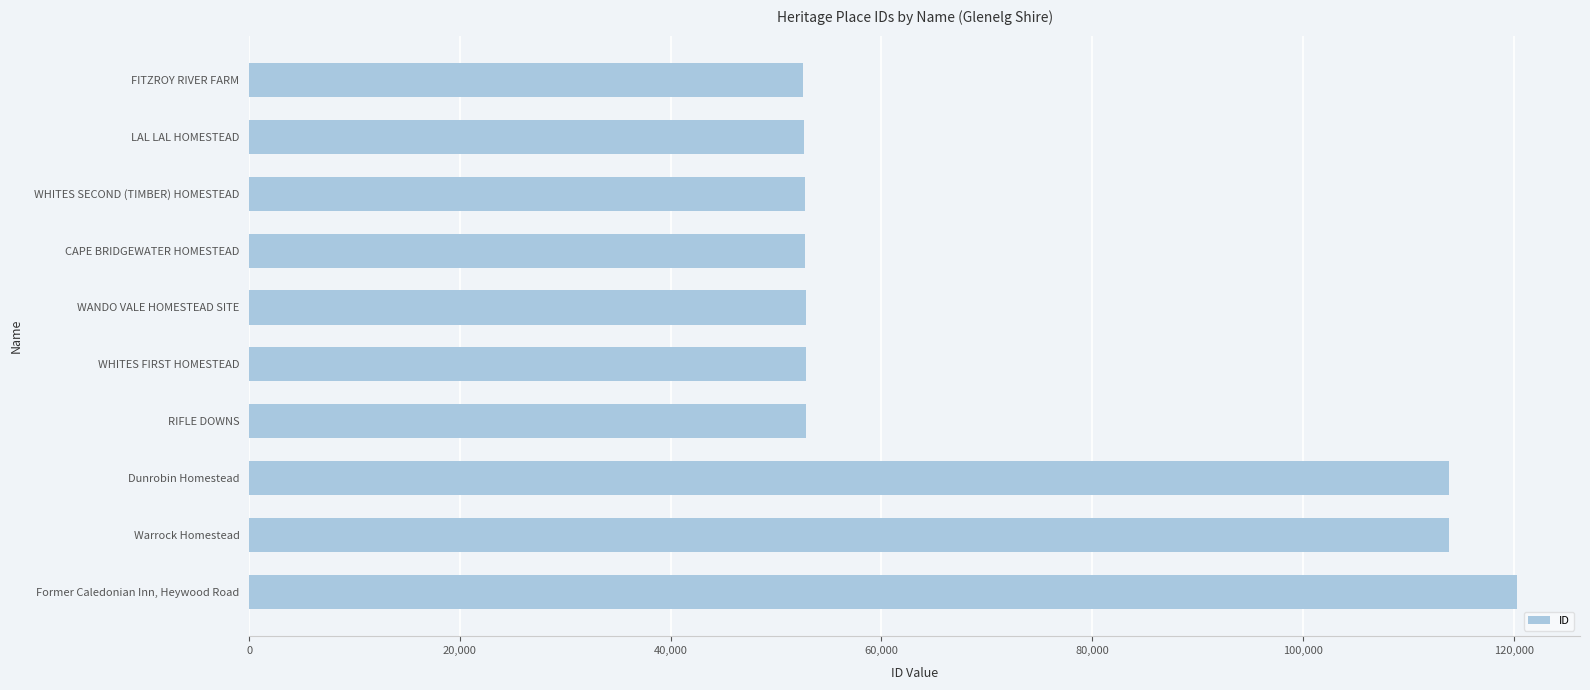

Approximately how many times larger is the value at WHITES SECOND (TIMBER) HOMESTEAD compared to WHITES FIRST HOMESTEAD?

1.0